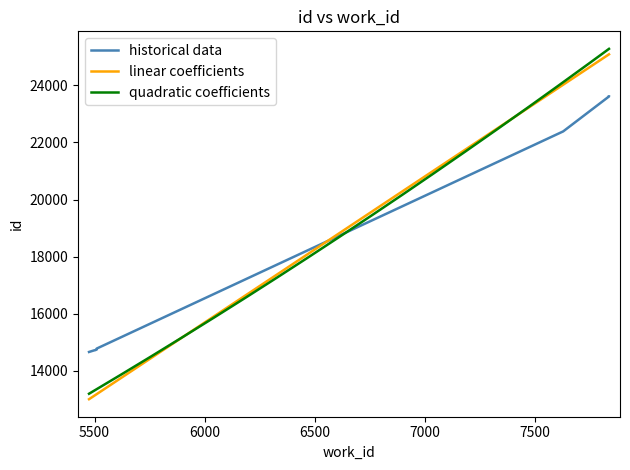

Which category has the lowest value across all series?

5475